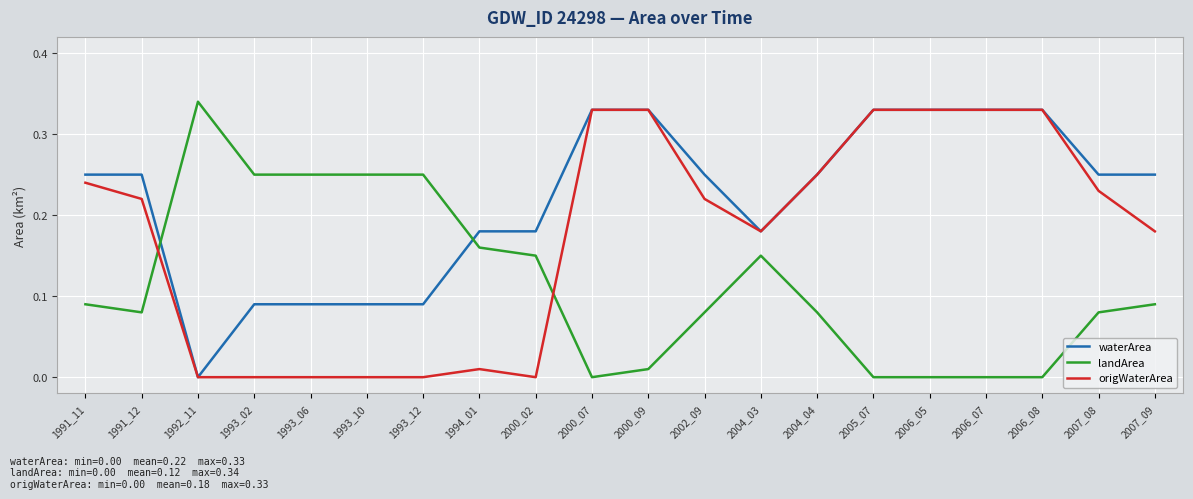

At which label is waterArea closest to 0?

1992_11